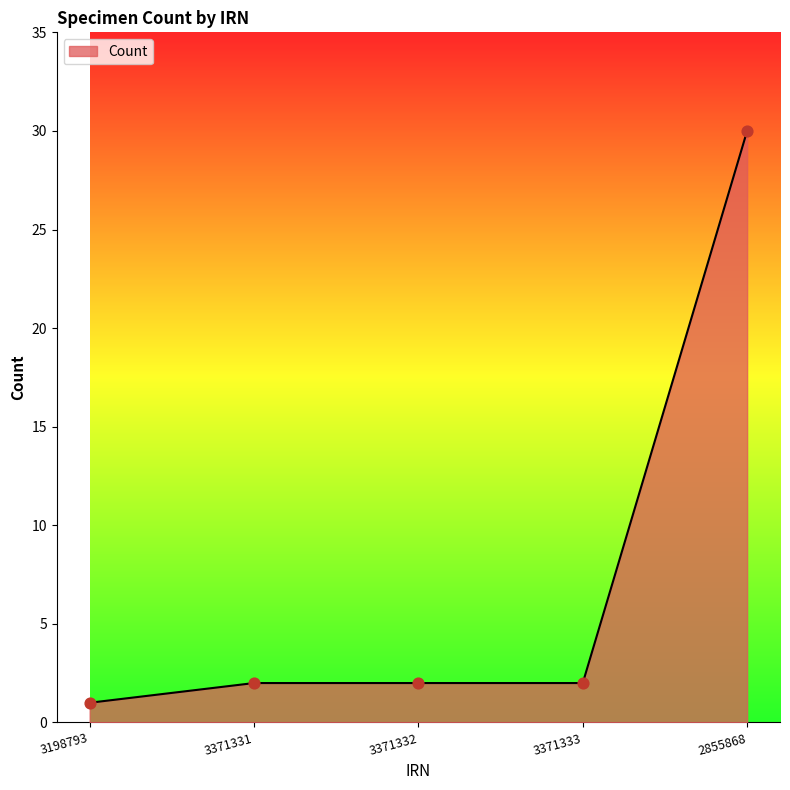

What is the ratio of the value at 3198793 to the value at 3371332?

0.5